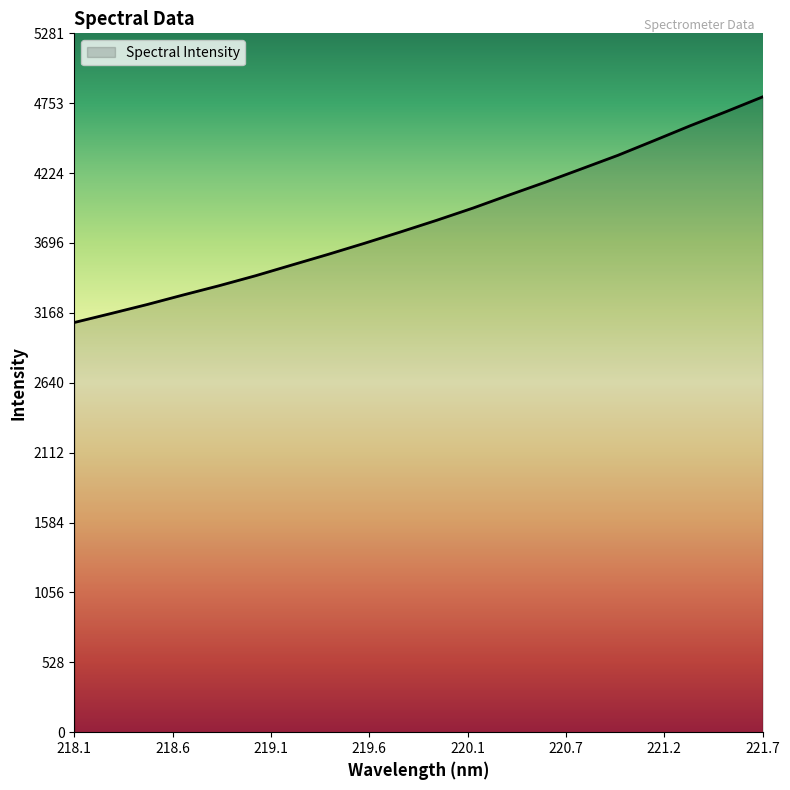

What is the greatest value displayed?

4801.1